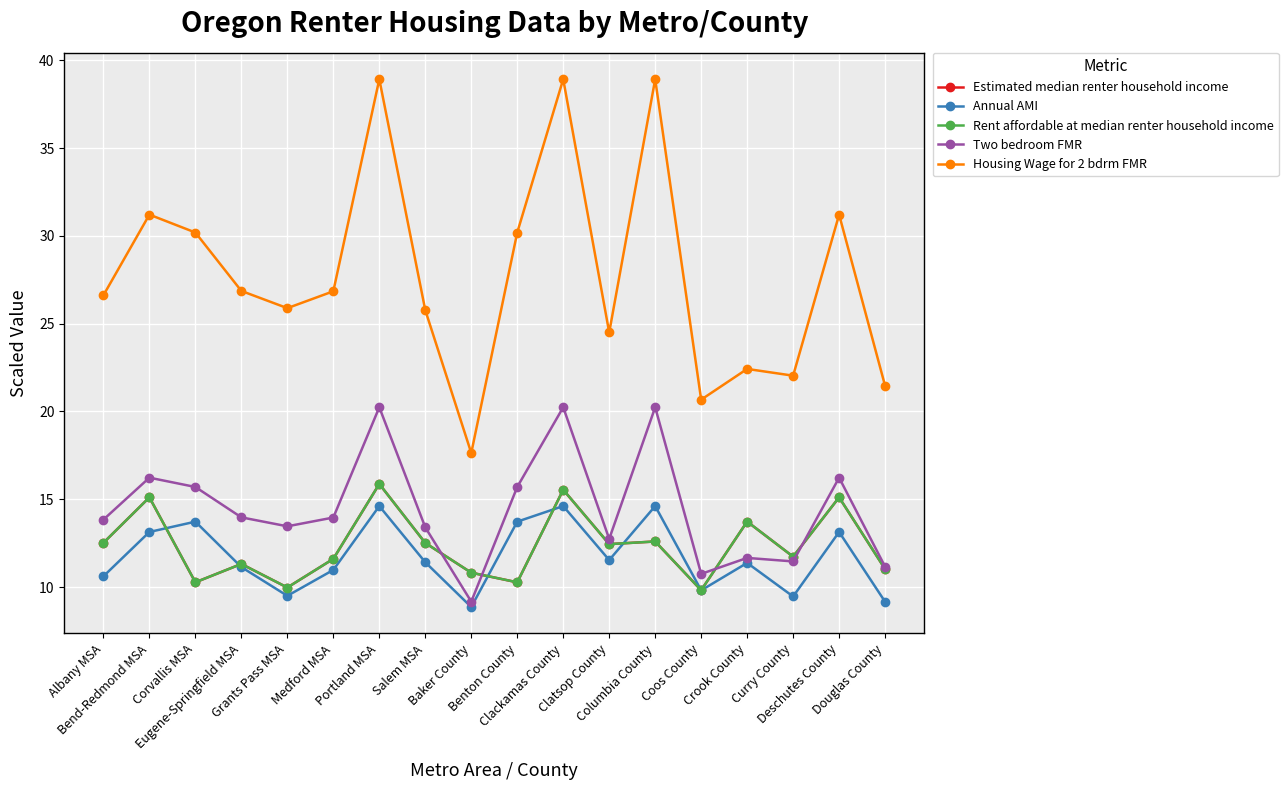

Which series has the largest total across all categories?

Housing Wage for 2 bdrm FMR